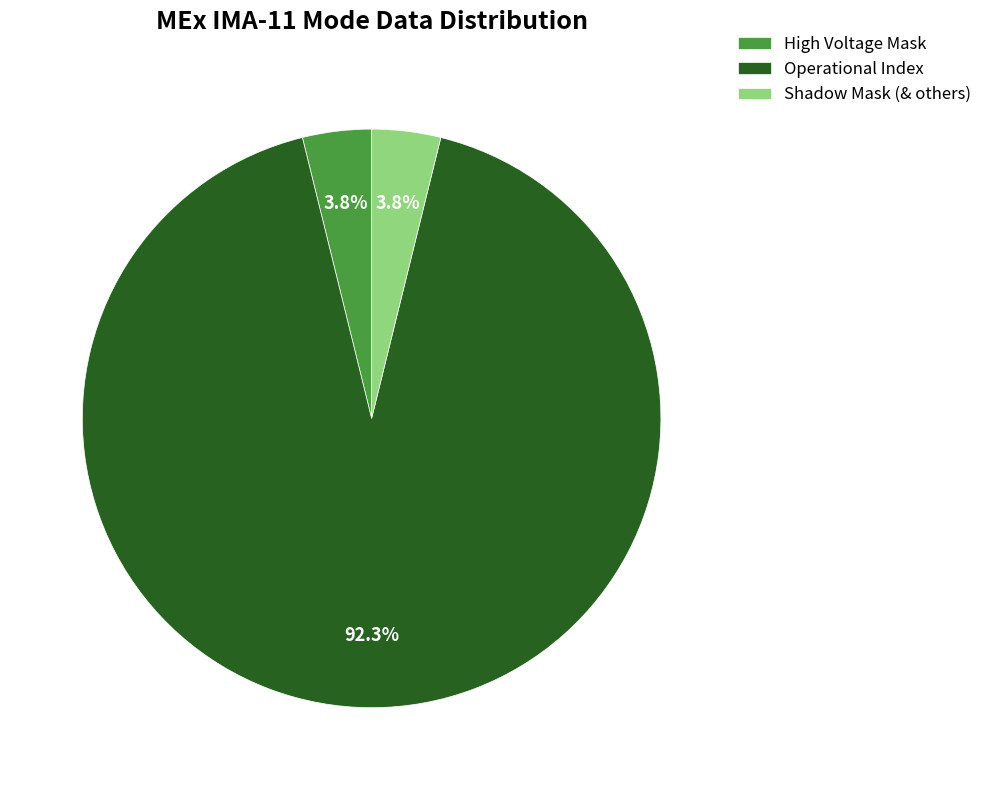

The High Voltage Mask slice represents 4% of the pie. True or false?

True